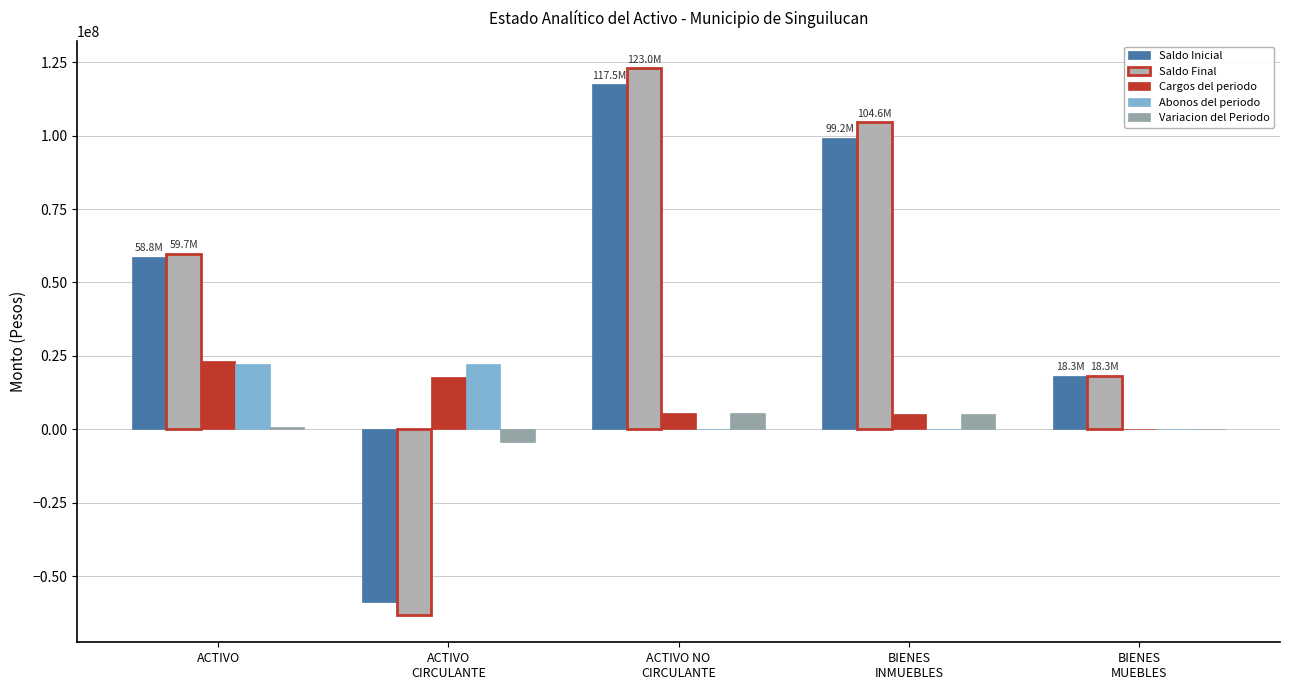

How many data points does each series have?

5